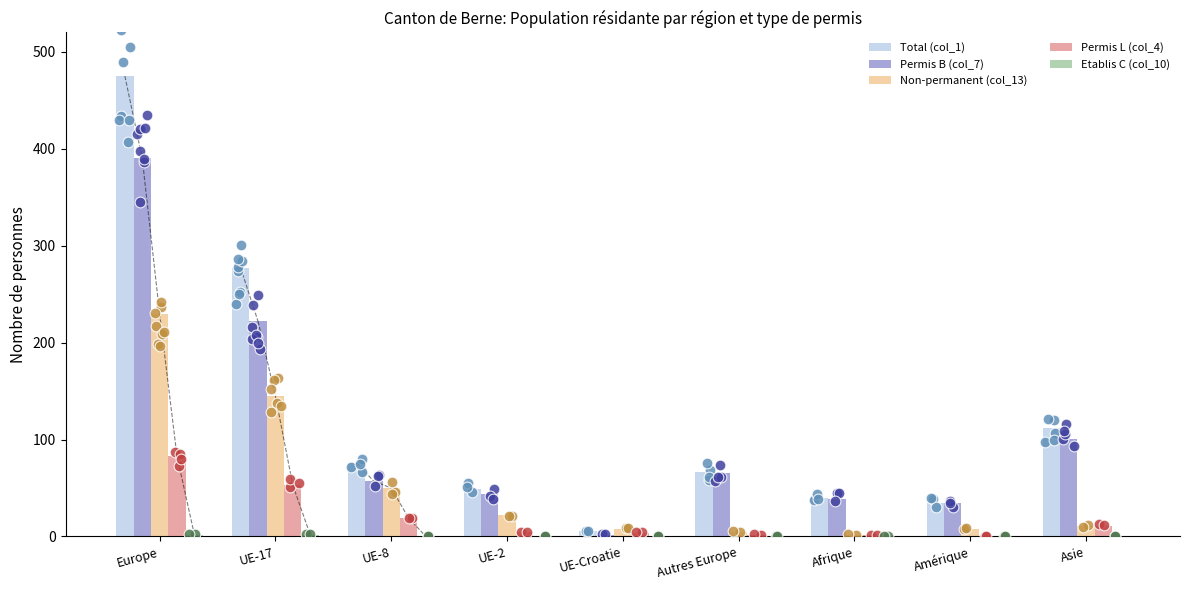

At how many categories does at least one series exceed 442?

1